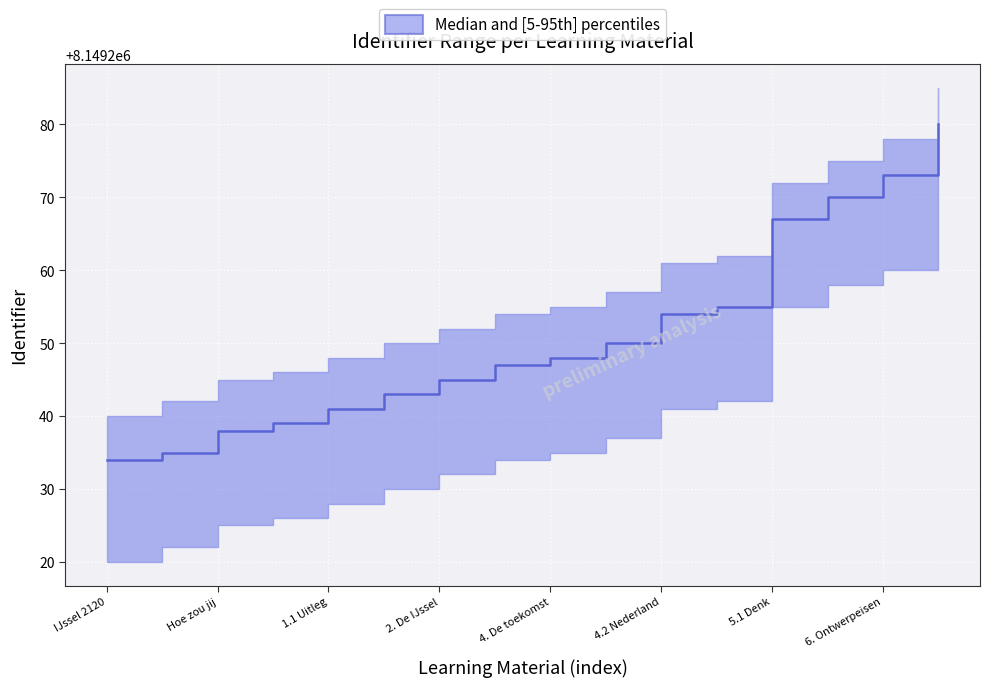

True or false: the data has more than 0 interior local peaks.

False